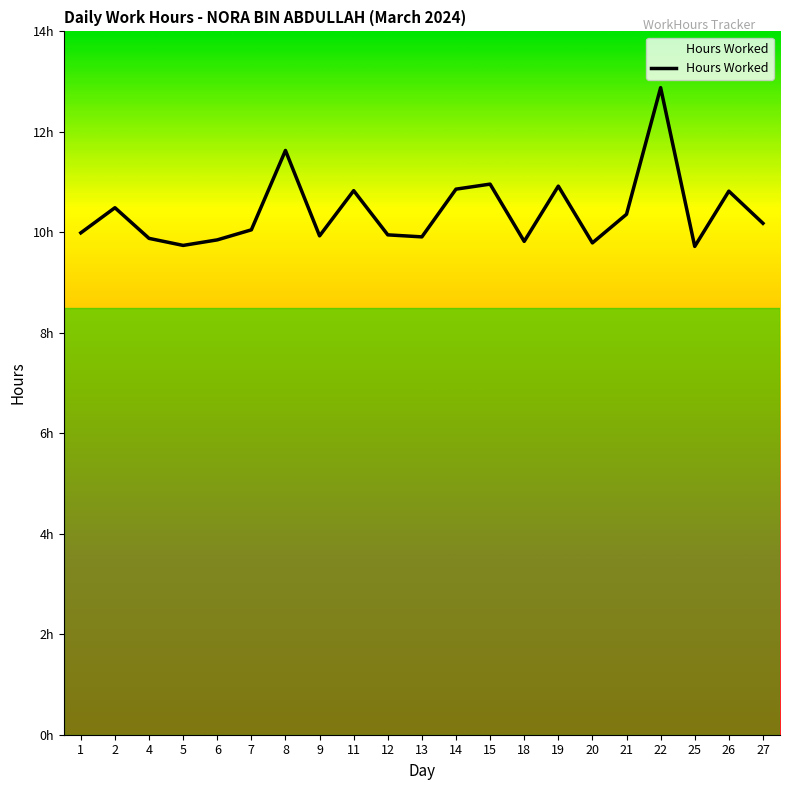

Is this an area chart (filled region under the line)?

Yes